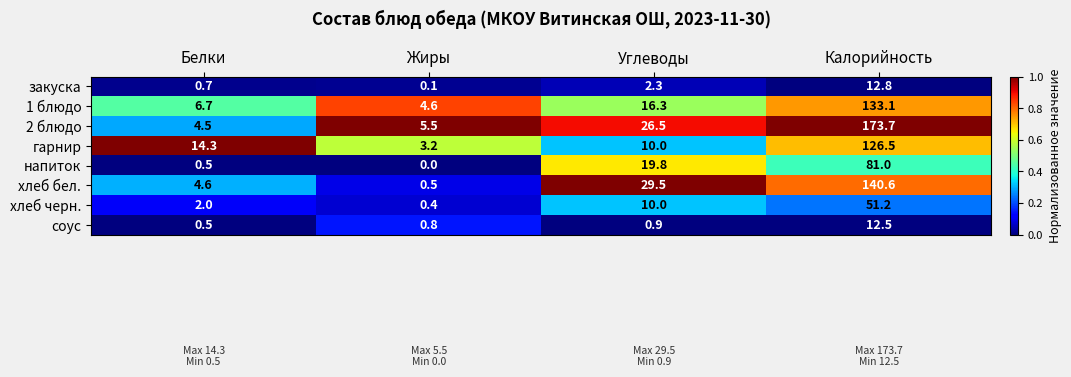

Is it true that соус equals 0.5 at Белки?

True